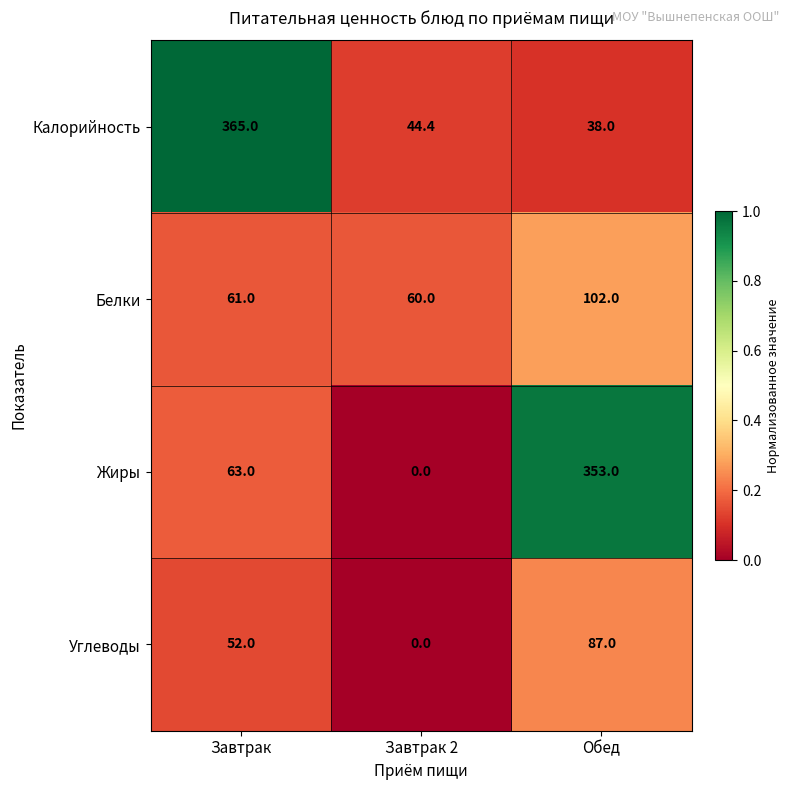

Count the number of data series in this chart.

4